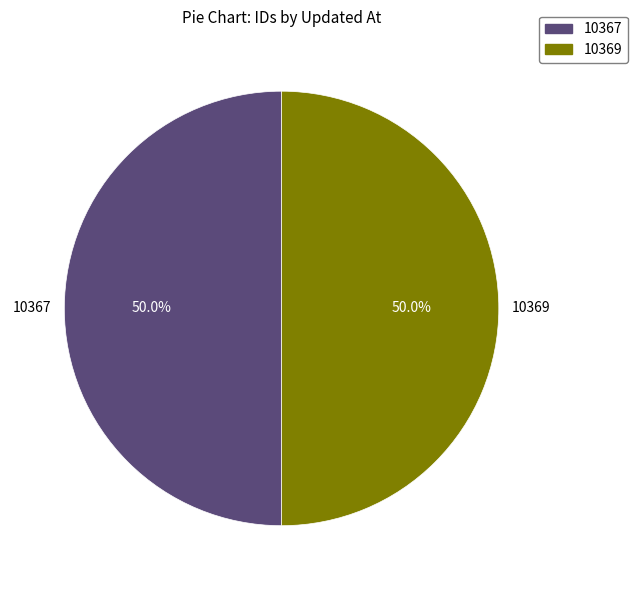

What is the ratio of the value at 10369 to the value at 10367?

1.0